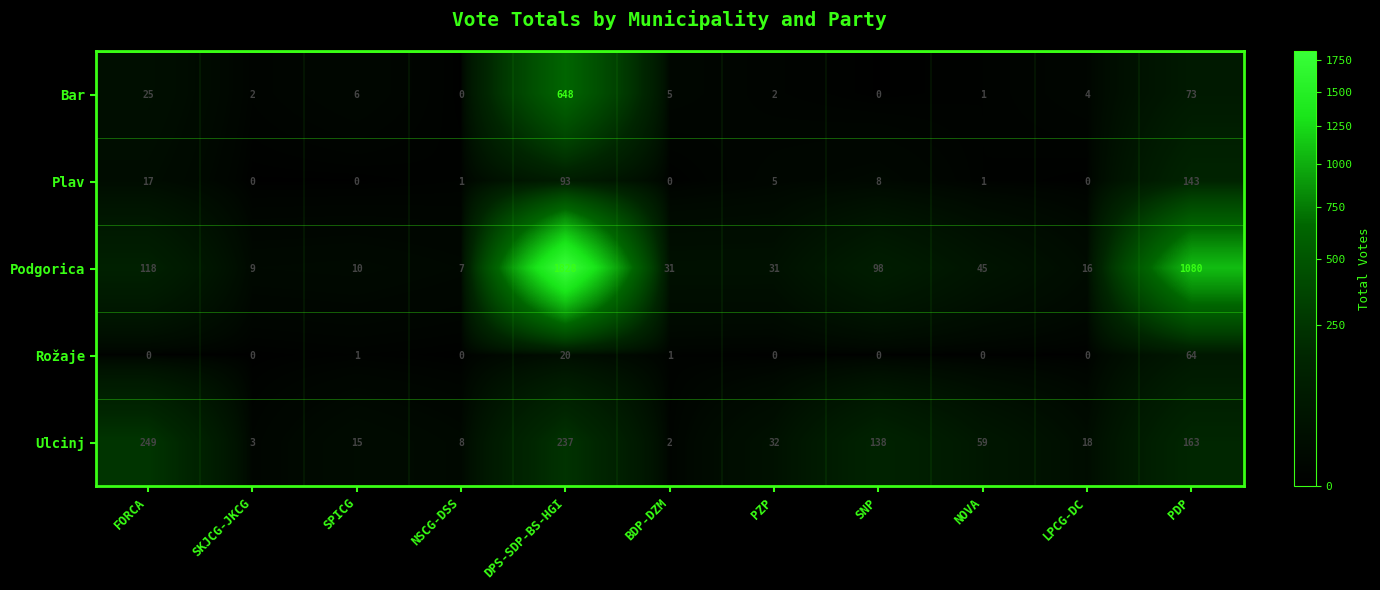

What is the spread (max minus min) of values at SKJCG-JKCG?

9